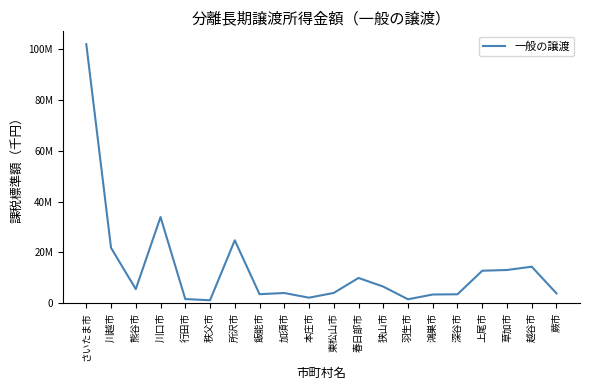

The value at 飯能市 is 3464471. True or false?

True